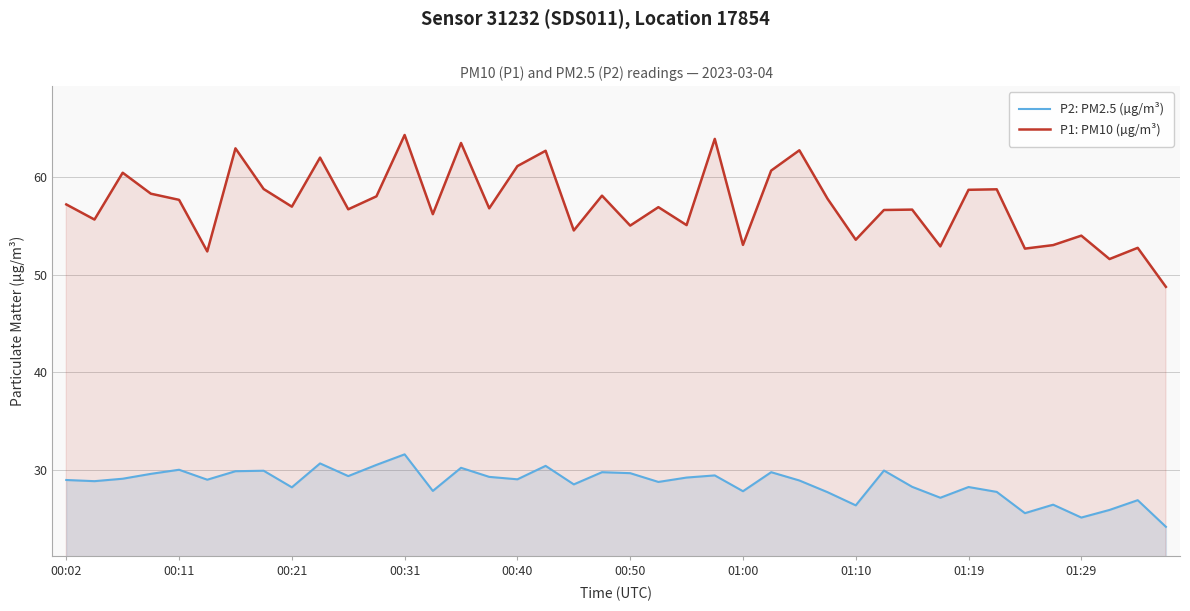

Rank the series at 38 from lowest to highest value.

P2: PM2.5 (µg/m³), P1: PM10 (µg/m³)